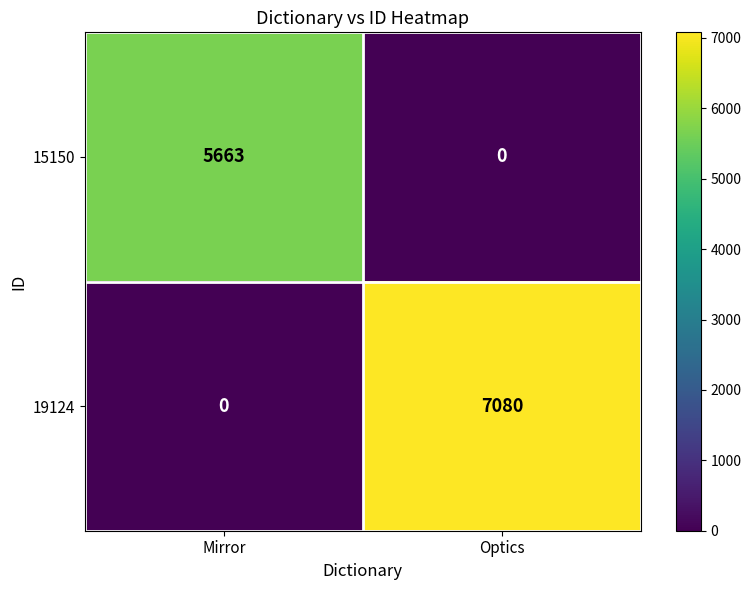

What is the average value of the 15150 series?

2832